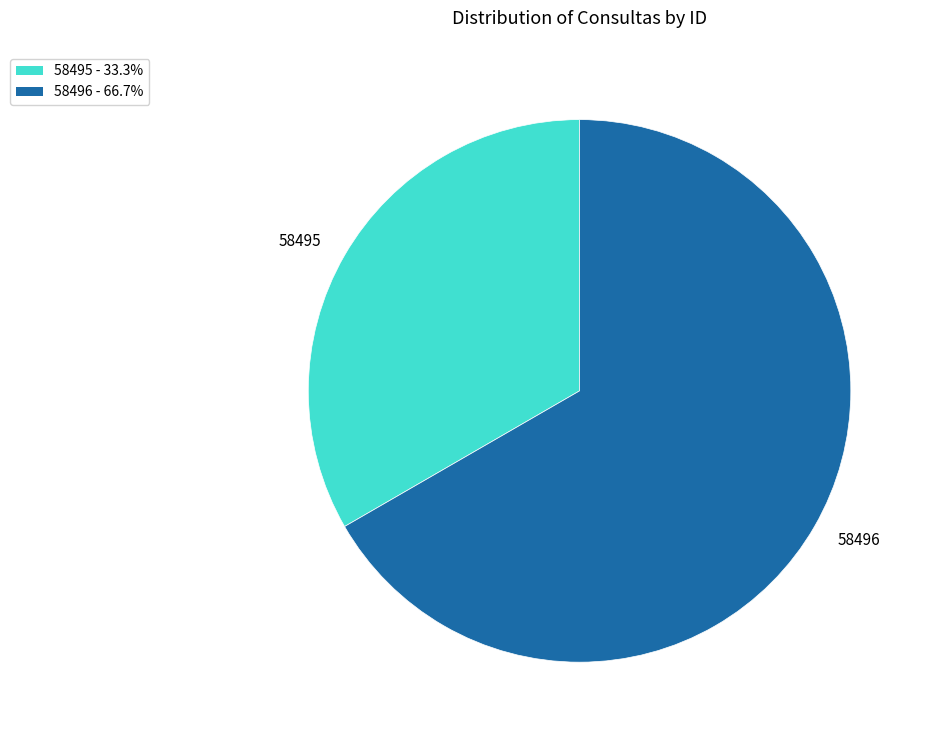

Which category has the biggest portion of the pie?

58496